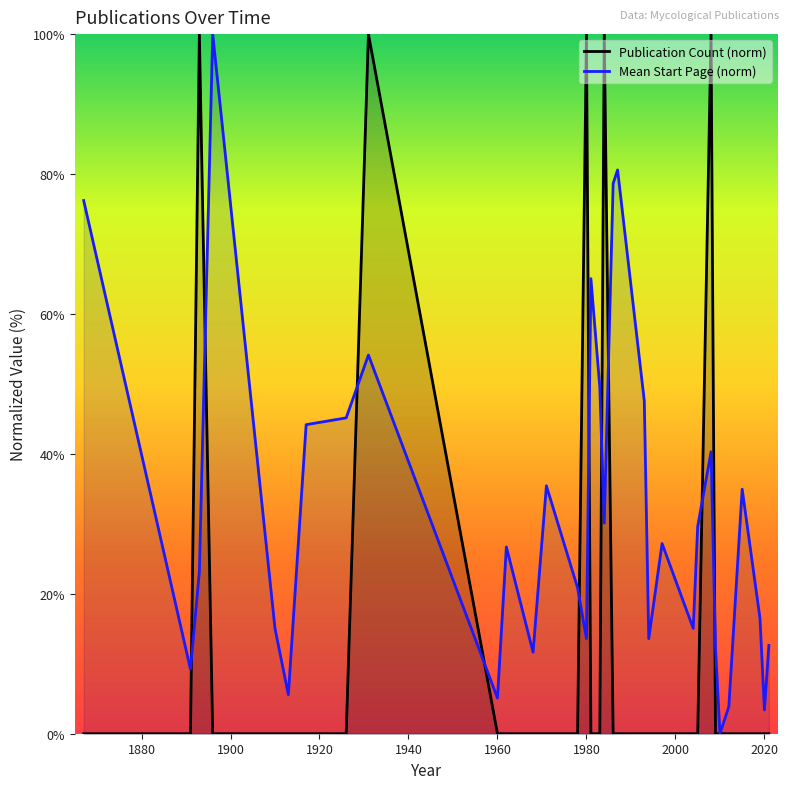

Which series has the largest total across all categories?

Mean Start Page (norm)